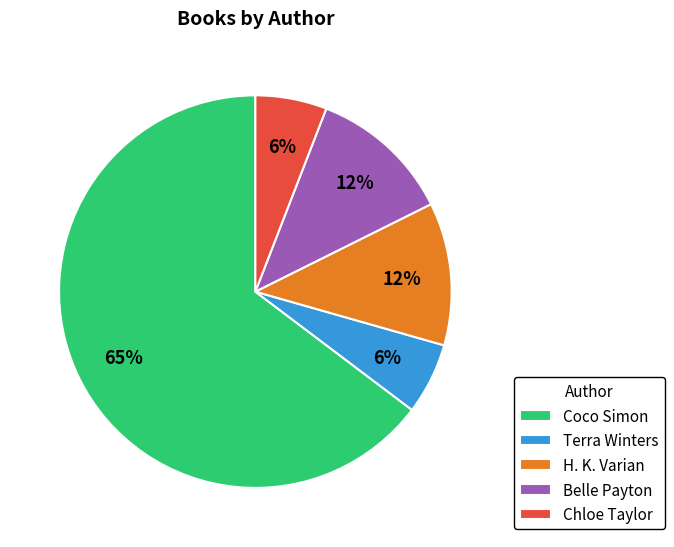

Is there any slice that represents more than half of the pie?

Yes